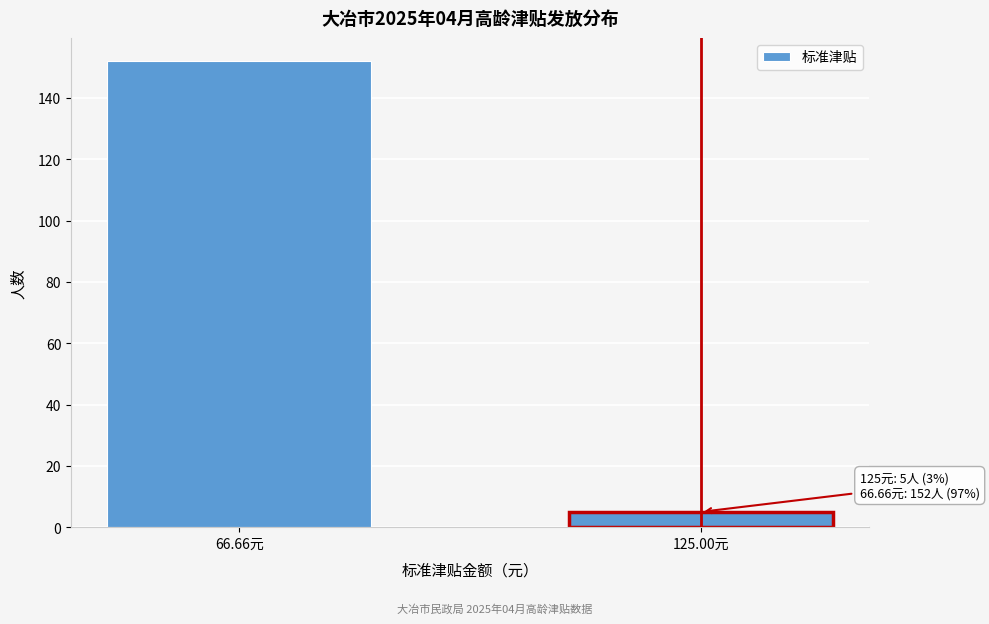

Reading left to right, list all the values displayed in this chart.

66.66元=152	125.00元=5